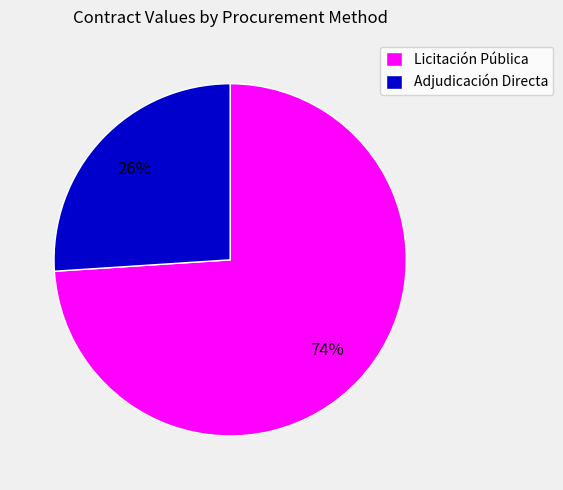

Between Licitación Pública and Adjudicación Directa, which is larger?

Licitación Pública